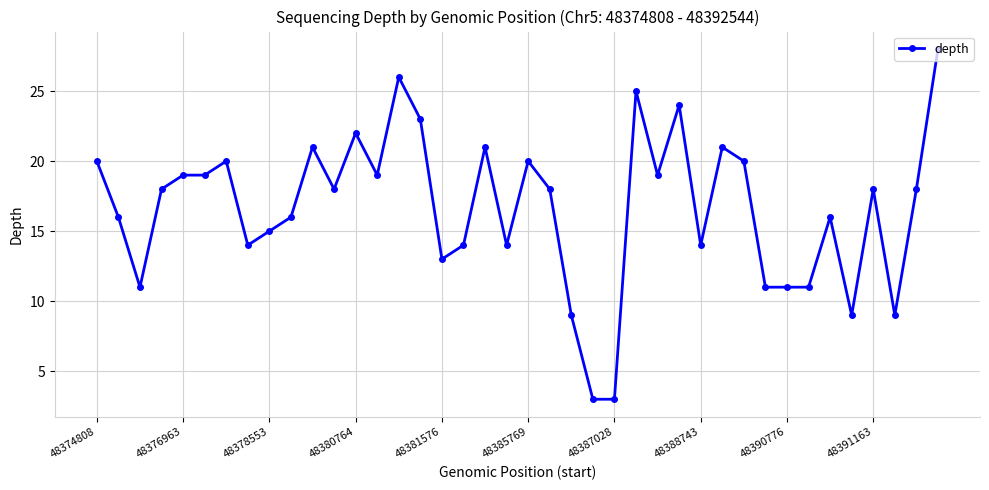

What is the value of the 33rd point from the left?

11